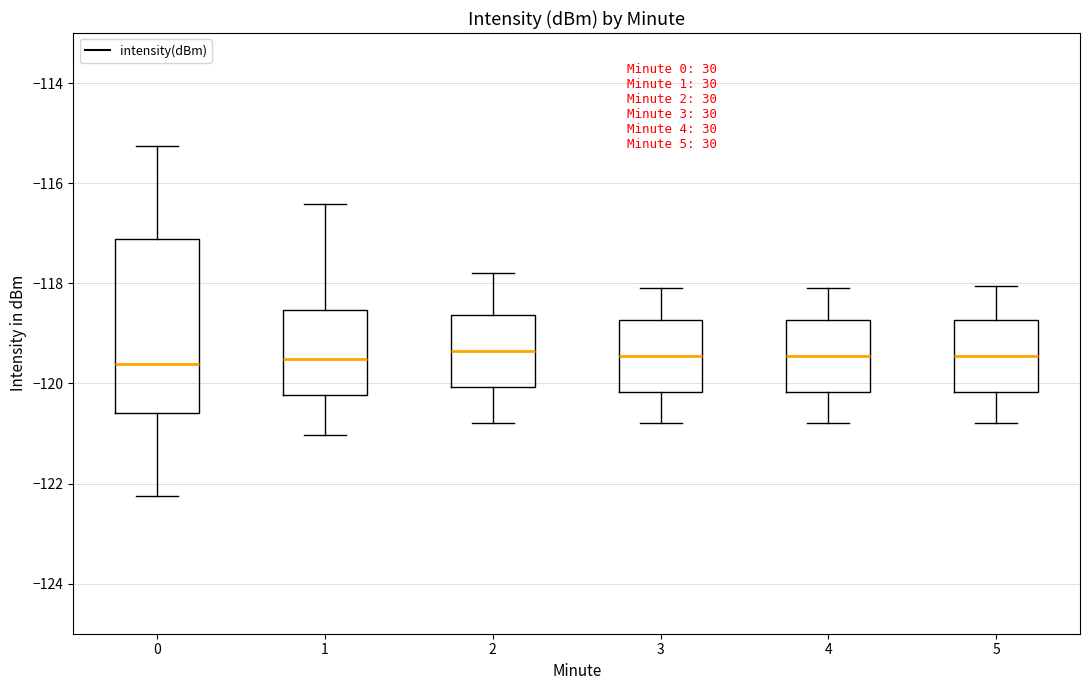

Where is the upper edge of the box at x = 3 on the y-axis? The values are not printed on the chart, so give them approximately, as read against the axis.

-118.8